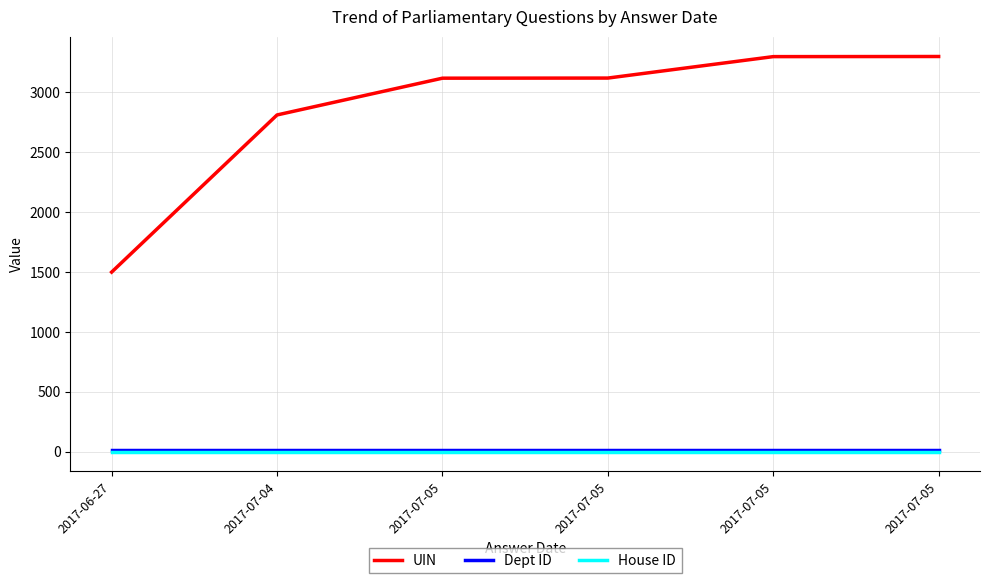

What is the average value of the House ID series?

1